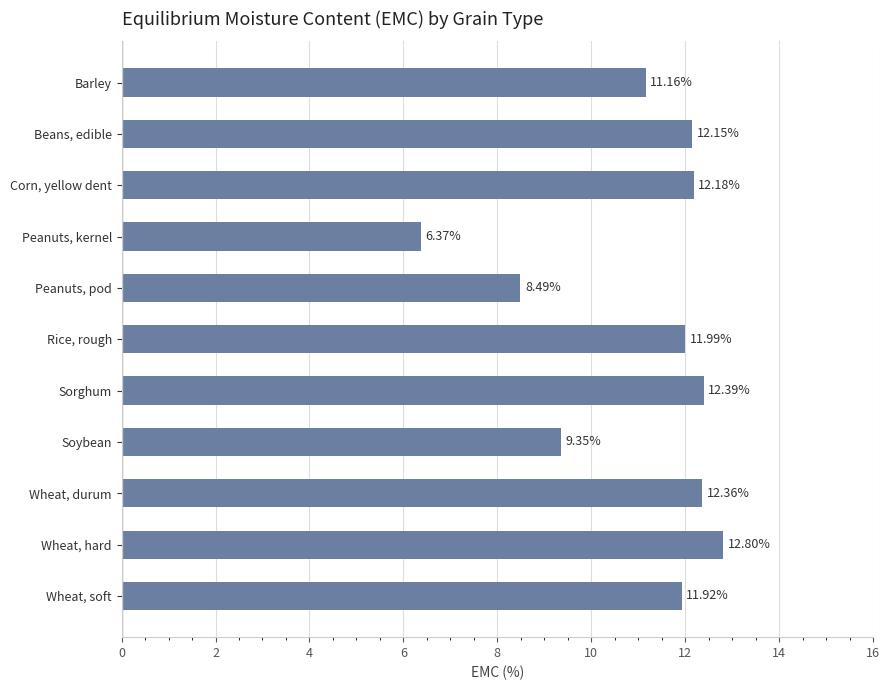

List the labels in order of value, smallest first.

Peanuts, kernel, Peanuts, pod, Soybean, Barley, Wheat, soft, Rice, rough, Beans, edible, Corn, yellow dent, Wheat, durum, Sorghum, Wheat, hard